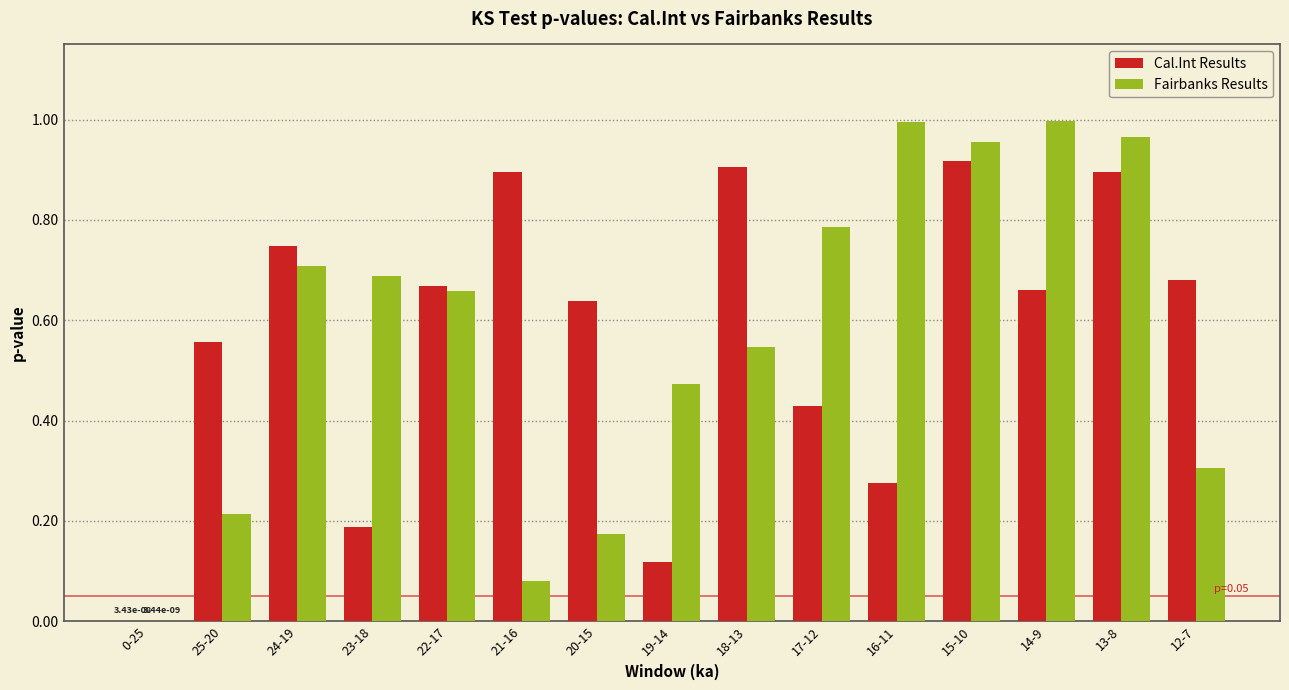

Count the number of data series in this chart.

2